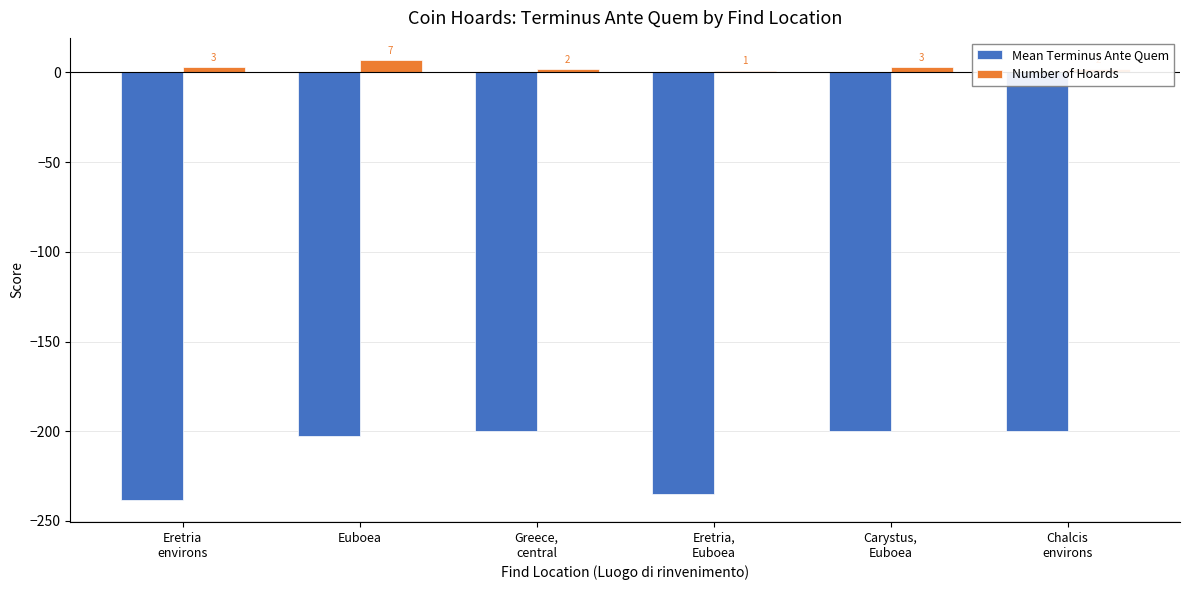

What is the total value across all series at Eretria,
Euboea?

-234.0